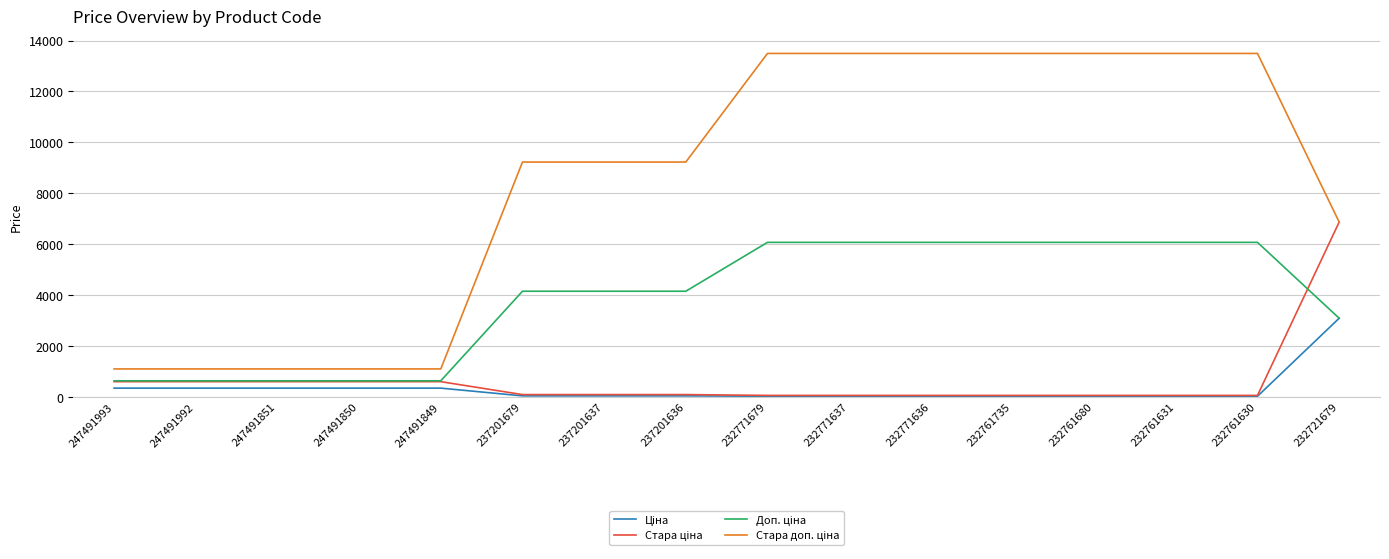

How many lines are shown in the chart?

4